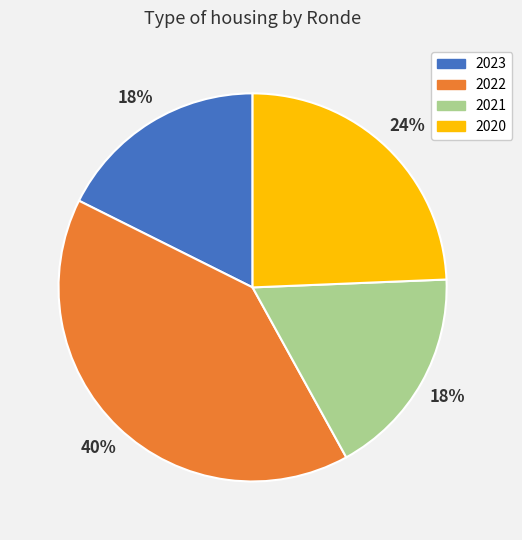

True or false: 2023 accounts for 25% of the total.

False